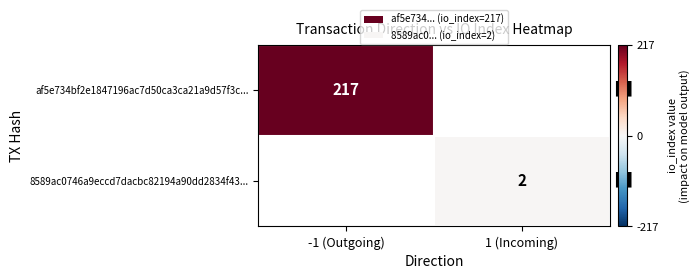

Which category has the highest value across all series?

-1 (Outgoing)